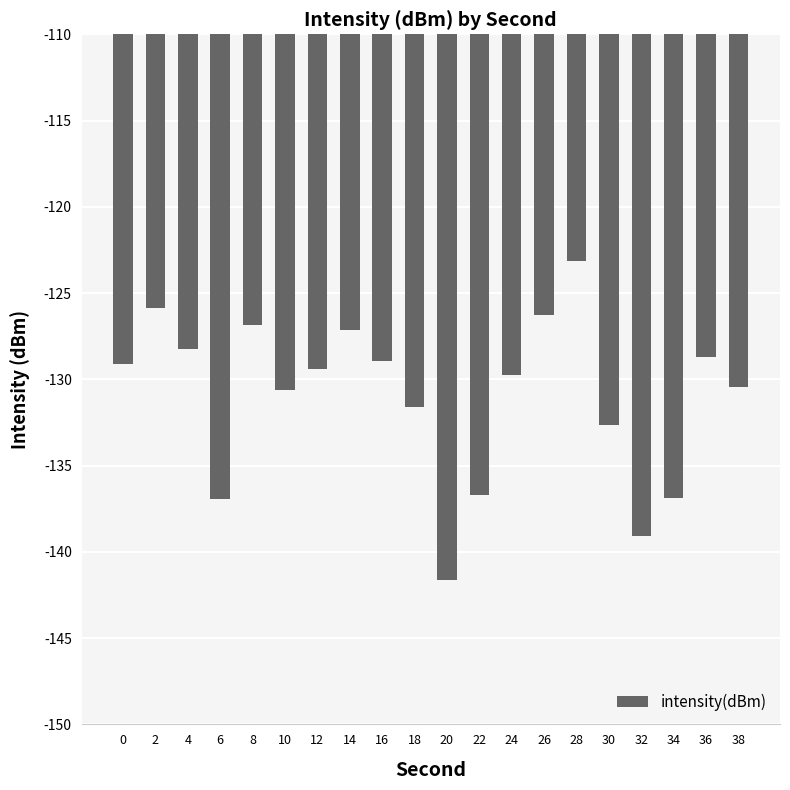

What is the sum of the values at 18 and 34?

-268.5